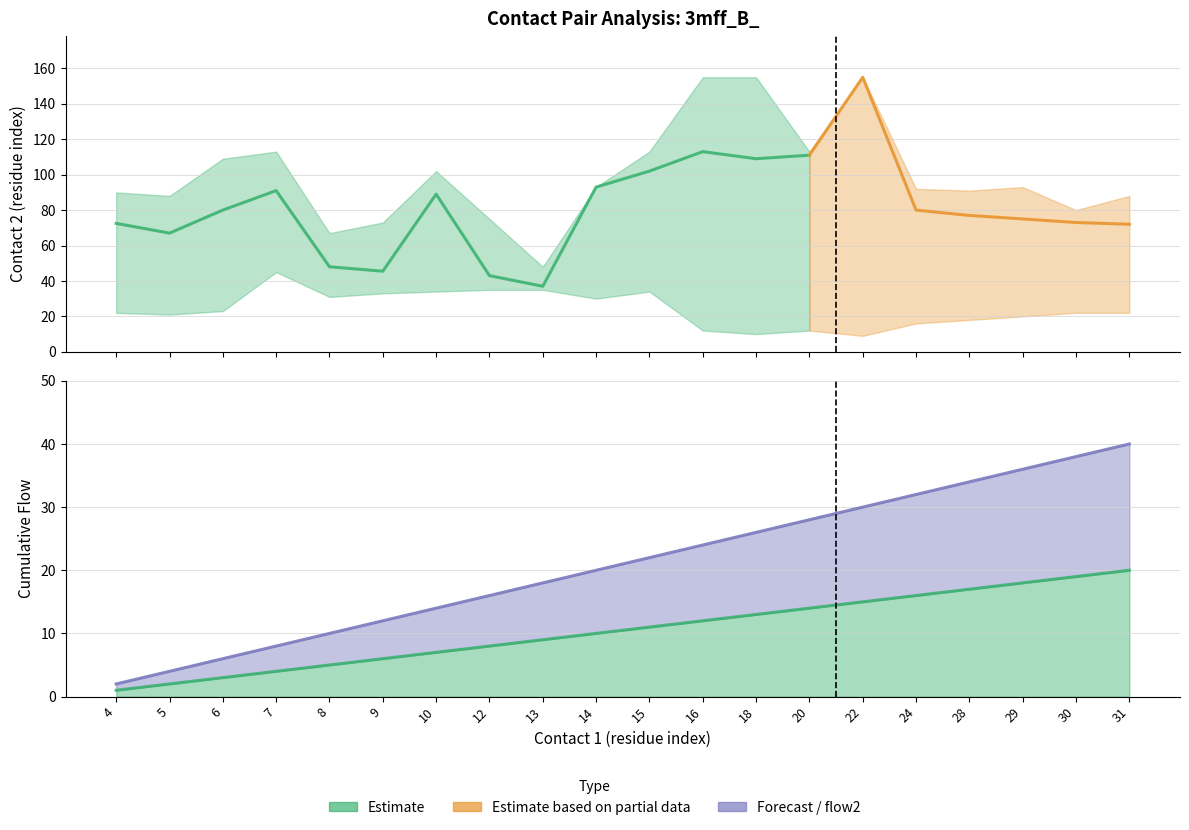

Reading left to right, extract all data points from this chart.

contact2_mean: 72.5	67.0	80.0	91.0	48.0	45.5	89.0	43.0	37.0	93.0	102.0	113.0	109.0	111.0	155.0	80.0	77.0	75.0	73.0	72.0
flow1_cumsum: 1.0	2.0	3.0	4.0	5.0	6.0	7.0	8.0	9.0	10.0	11.0	12.0	13.0	14.0	15.0	16.0	17.0	18.0	19.0	20.0
flow2_cumsum: 1.0	2.0	3.0	4.0	5.0	6.0	7.0	8.0	9.0	10.0	11.0	12.0	13.0	14.0	15.0	16.0	17.0	18.0	19.0	20.0
contact2_upper: 90.0	88.0	109.0	113.0	67.0	73.0	102.0	75.0	48.0	93.0	113.0	155.0	155.0	113.0	155.0	92.0	91.0	93.0	80.0	88.0
contact2_lower: 22.0	21.0	23.0	45.0	31.0	33.0	34.0	35.0	35.0	30.0	34.0	12.0	10.0	12.0	9.0	16.0	18.0	20.0	22.0	22.0